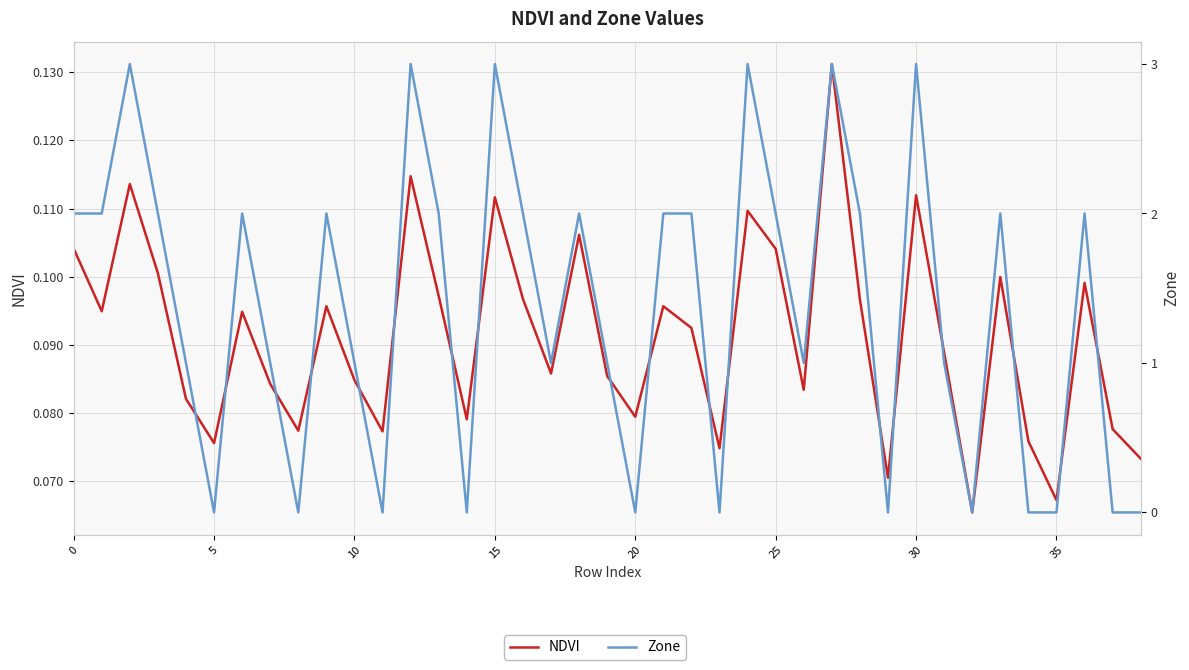

What is the label of the 19th point from the right?

20